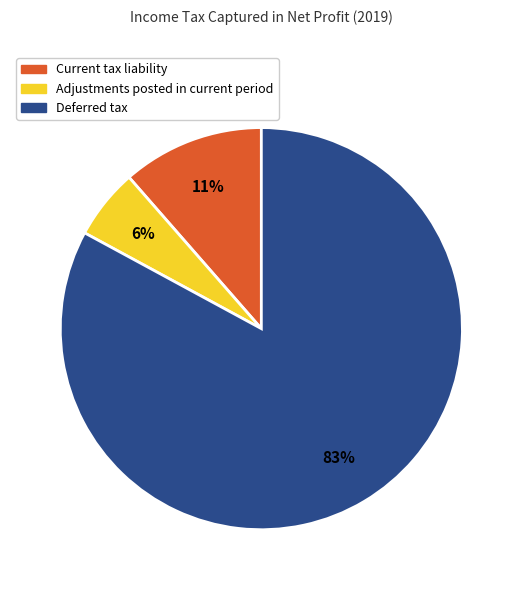

Is there a majority slice in this chart?

Yes